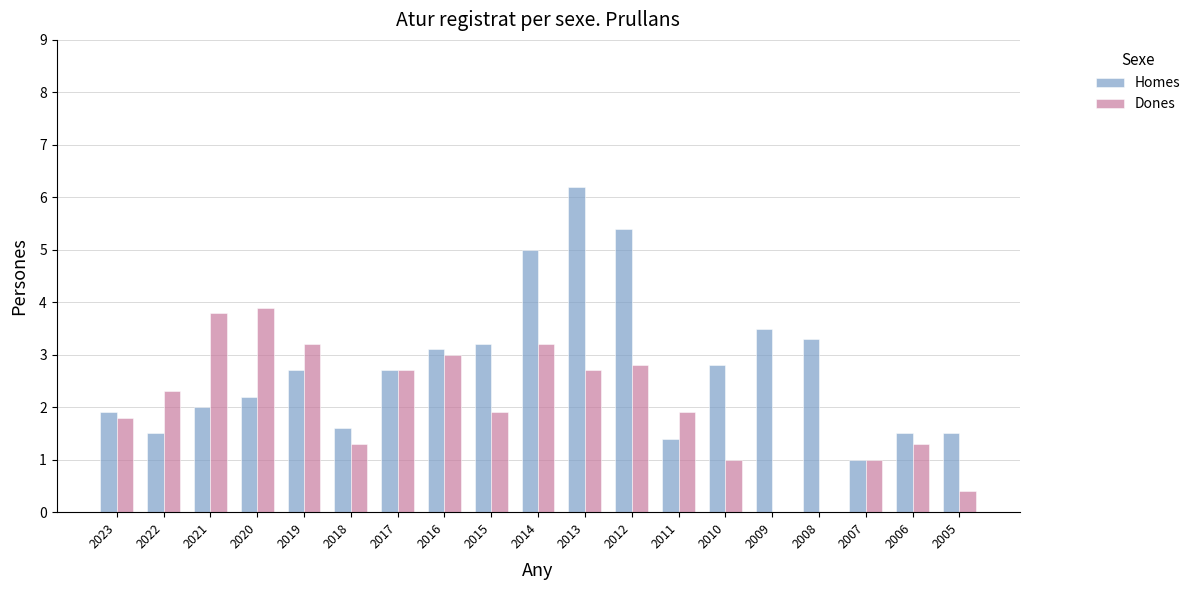

Read the Dones value at 2016.

3.0